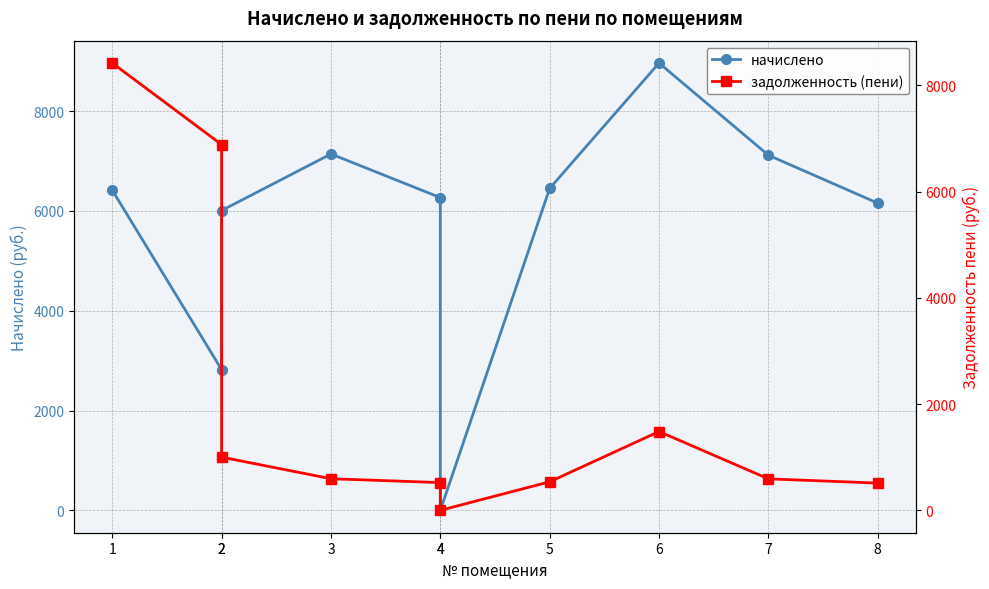

At which category does задолженность (пени) reach its first local valley?

4